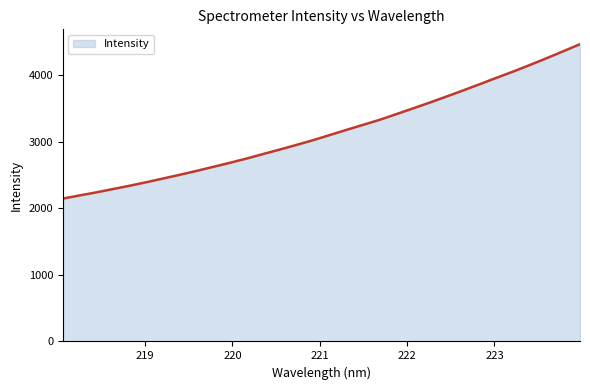

What is the greatest value displayed?

4466.0